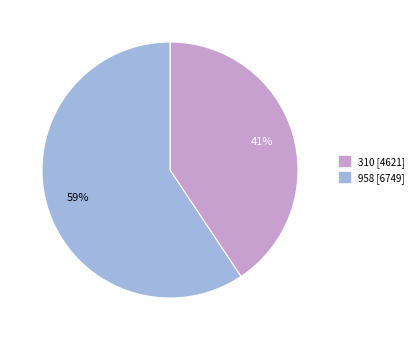

How many segments does this pie chart have?

2